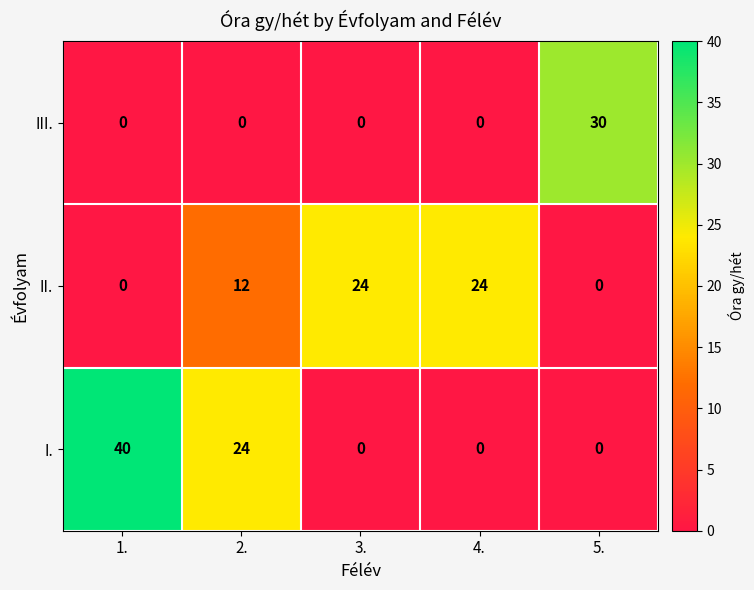

Which series has the widest spread of values?

I.